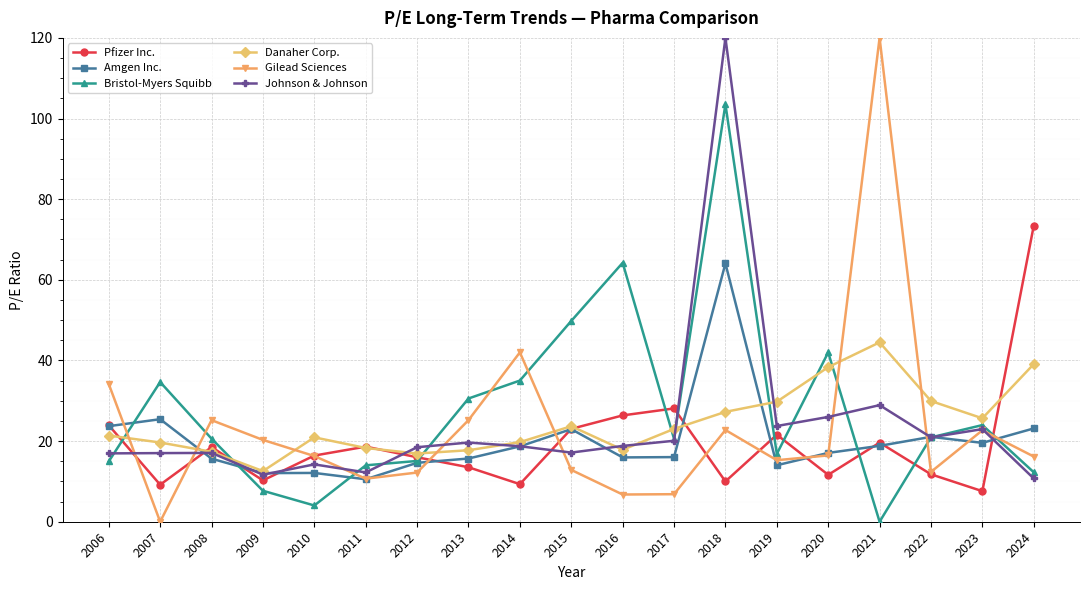

True or false: Pfizer Inc. and Bristol-Myers Squibb intersect in this chart.

True